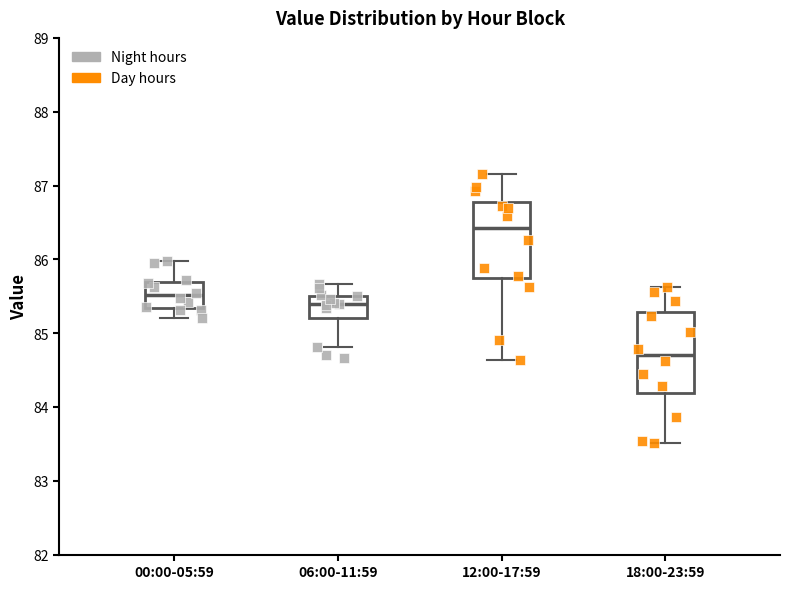

Reading left to right, read every box against the y-axis: the position of its median line, the range the box covers, and the ends of its whiskers. The values are not printed on the chart, so give them approximately, as read against the axis.

00:00-05:59: median 85.5, box 85.3 to 85.7, whiskers 85.2 to 86.0
06:00-11:59: median 85.4, box 85.2 to 85.5, whiskers 84.8 to 85.7
12:00-17:59: median 86.4, box 85.7 to 86.8, whiskers 84.6 to 87.2
18:00-23:59: median 84.7, box 84.2 to 85.3, whiskers 83.5 to 85.6